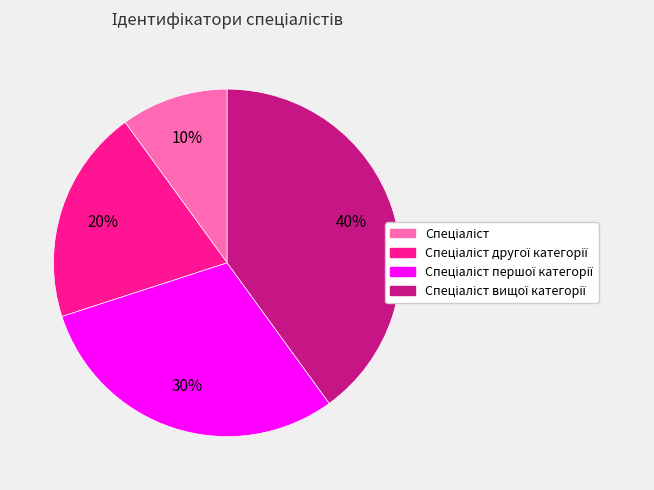

Is there any slice that represents more than half of the pie?

No